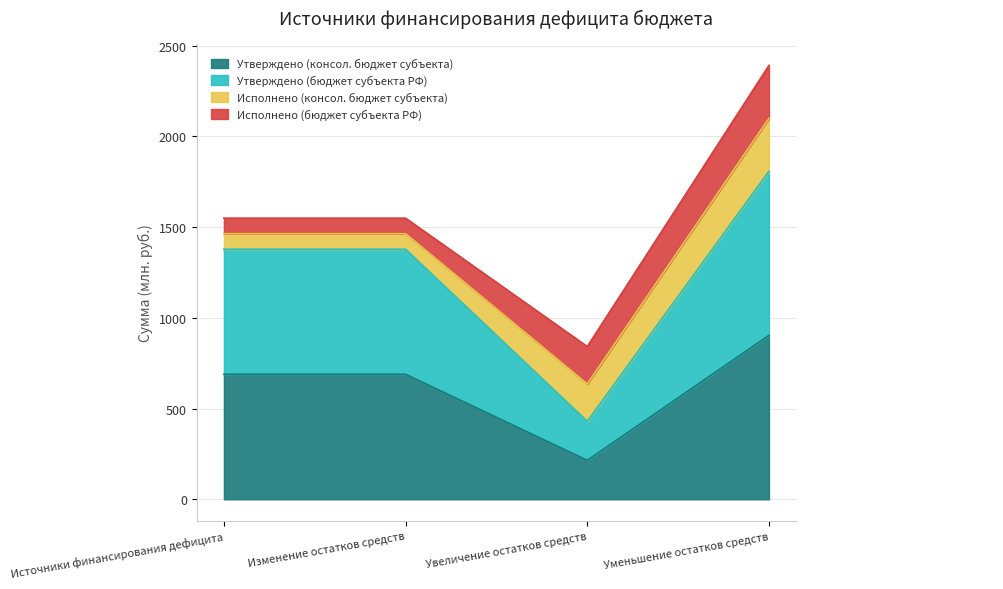

Between Изменение остатков средств and Источники финансирования дефицита, which is larger?

Изменение остатков средств